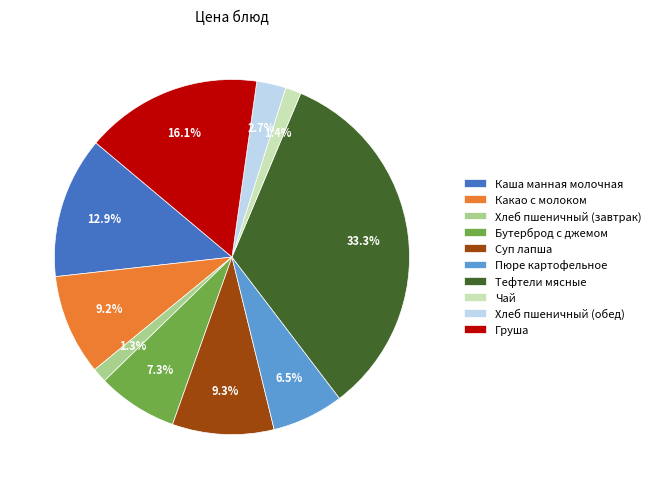

How many slices are in this pie chart?

10